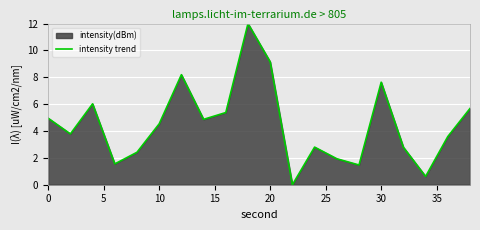

What is the difference between the maximum and minimum values?

12.0